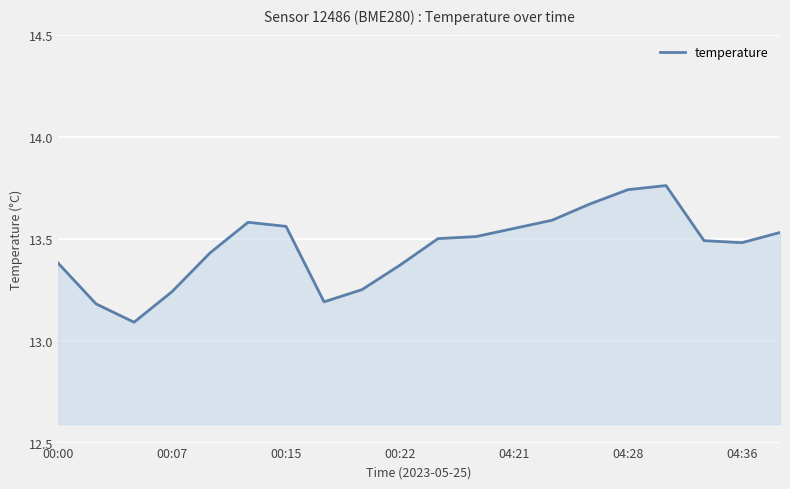

What is the difference between the maximum and minimum values?

0.7